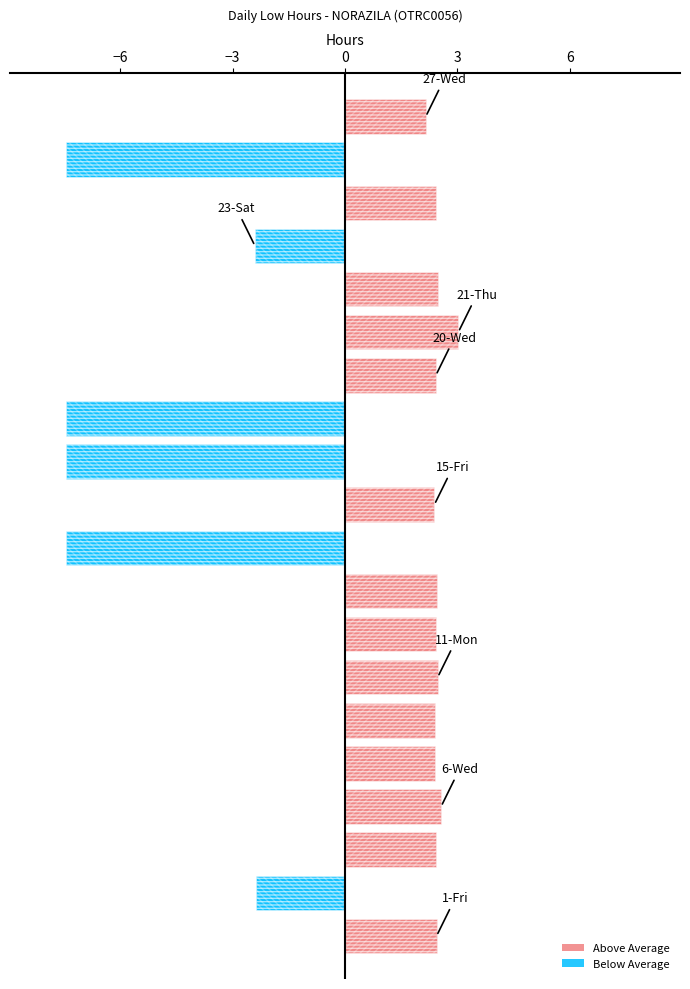

Count the number of categories in the chart.

20